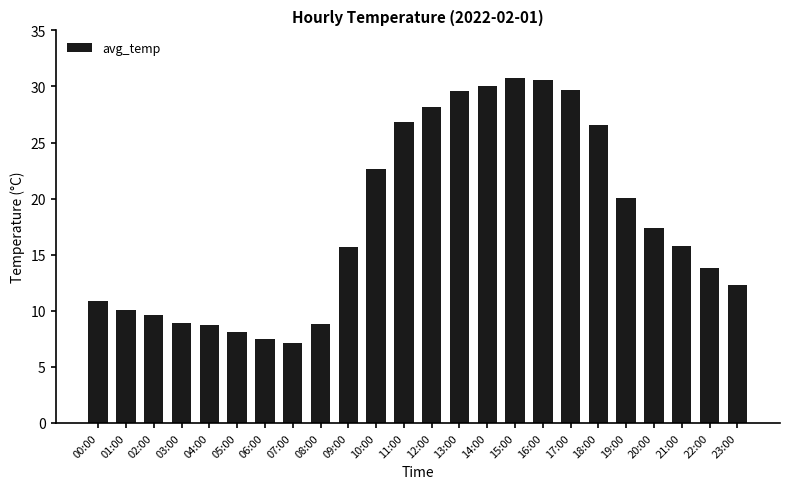

What is the label of the 16th bar from the right?

08:00